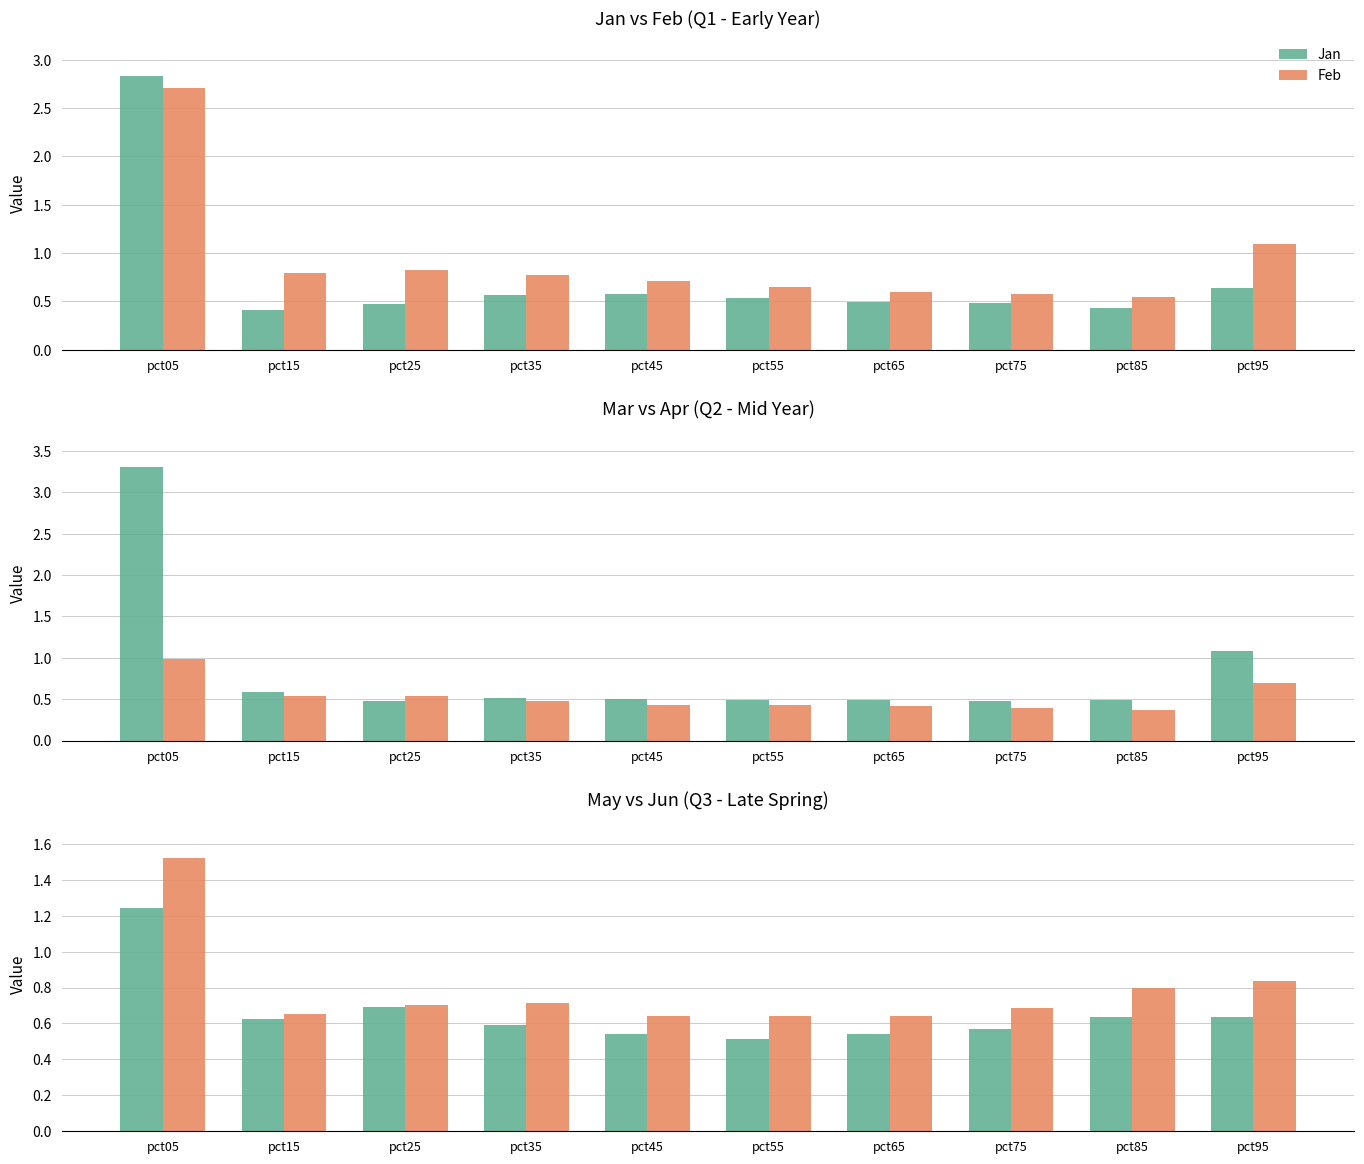

List the series in order of their peak value, highest first.

Mar, Jan, Feb, Jun, May, Apr